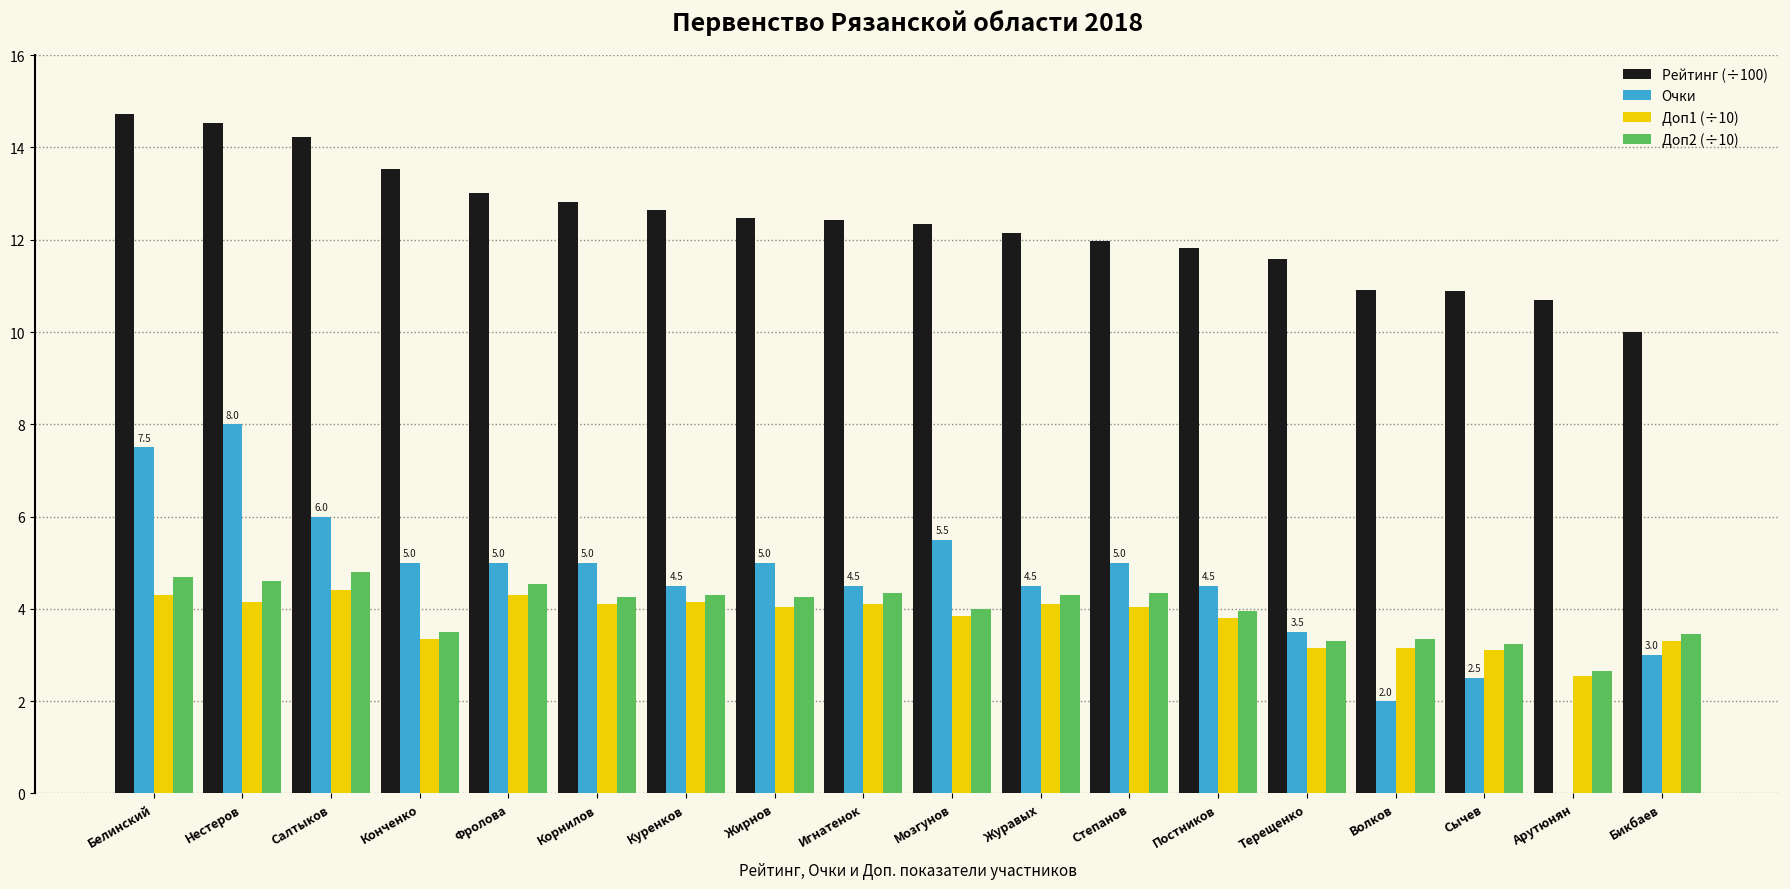

What is the approximate value of Очки at Куренков?

4.5